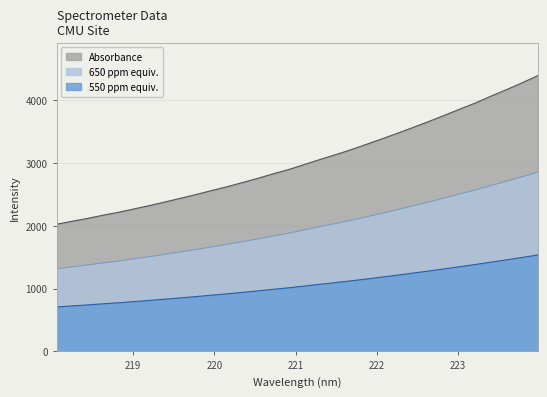

What is the minimum value shown in the chart?

709.0